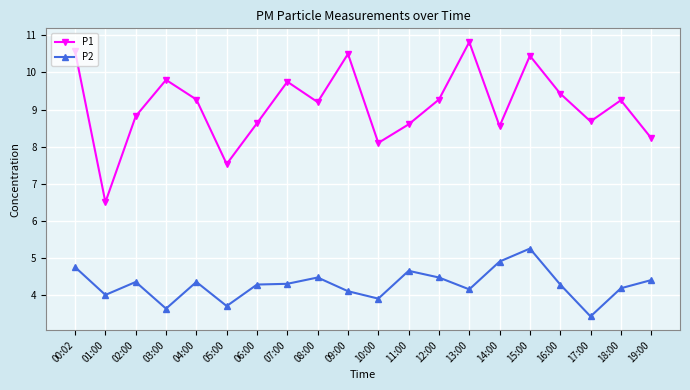

What is the spread (max minus min) of values at 19:00?

3.8